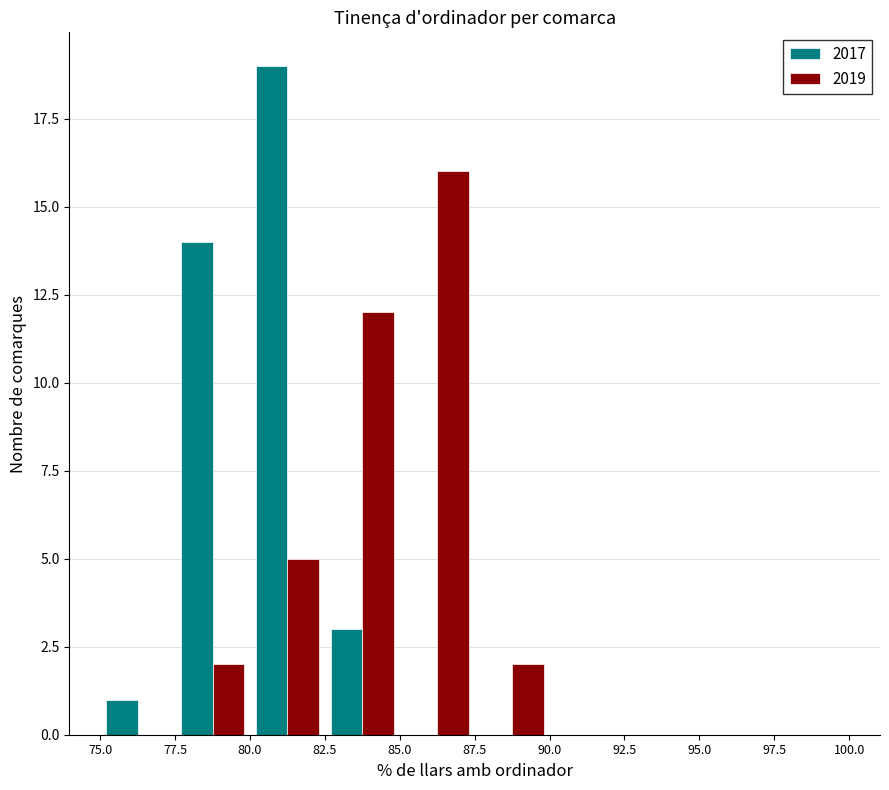

Reading left to right, transcribe this chart: for each range on the x-axis, give the height of each series' bar. The values are not printed on the chart, so give them approximately, as read against the axis.

75.0 to 77.5: 2017=1	2019=0
77.5 to 80.0: 2017=14	2019=2
80.0 to 82.5: 2017=19	2019=5
82.5 to 85.0: 2017=3	2019=12
85.0 to 87.5: 2017=0	2019=16
87.5 to 90.0: 2017=0	2019=2
90.0 to 92.5: 2017=0	2019=0
92.5 to 95.0: 2017=0	2019=0
95.0 to 97.5: 2017=0	2019=0
97.5 to 100.0: 2017=0	2019=0